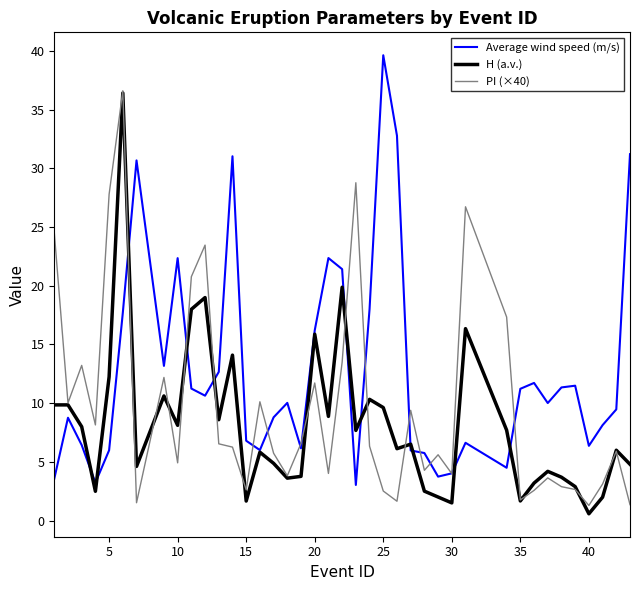

What is the maximum value shown in the chart?

39.6